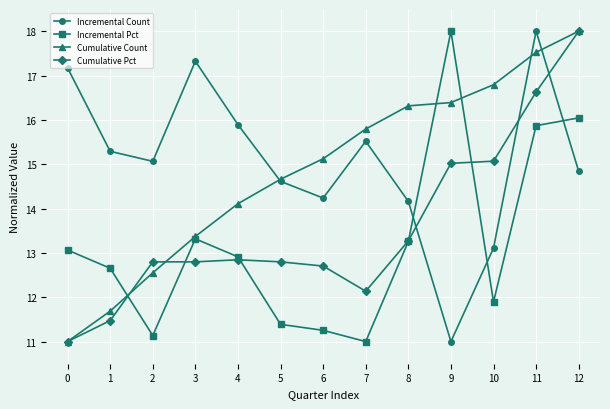

True or false: Cumulative Pct and Incremental Pct intersect in this chart.

True